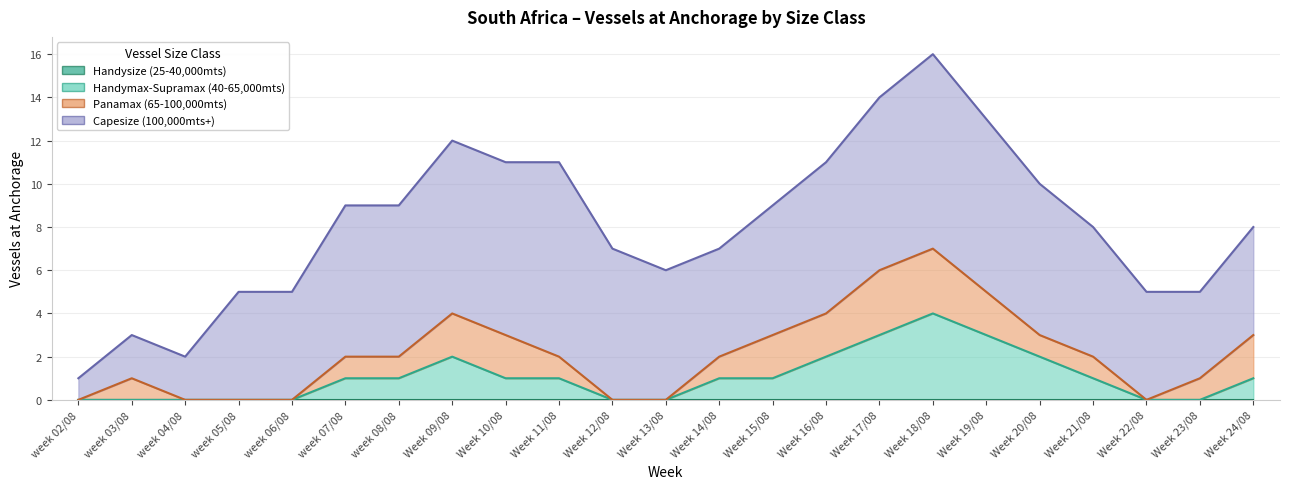

What is the sum of all Panamax (65-100,000mts) values?

26